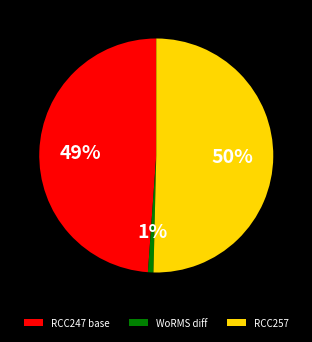

To the nearest percent, what is the average slice percentage?

33%